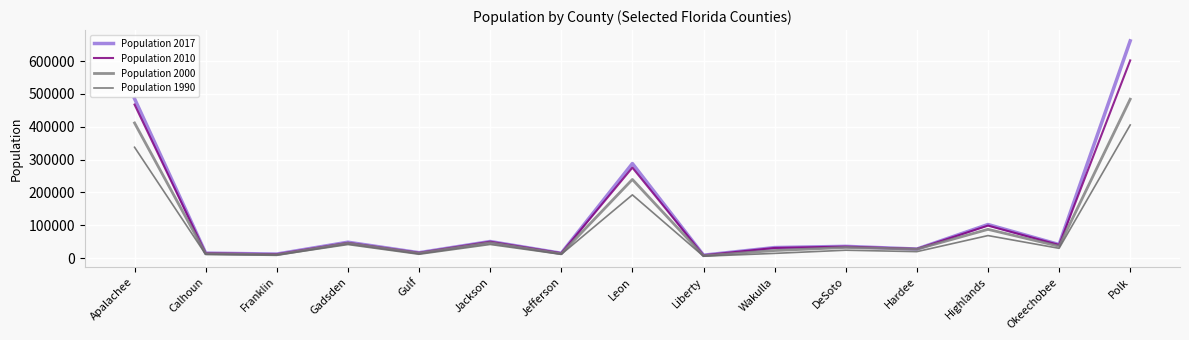

What is the label of the 9th point from the right?

Jefferson